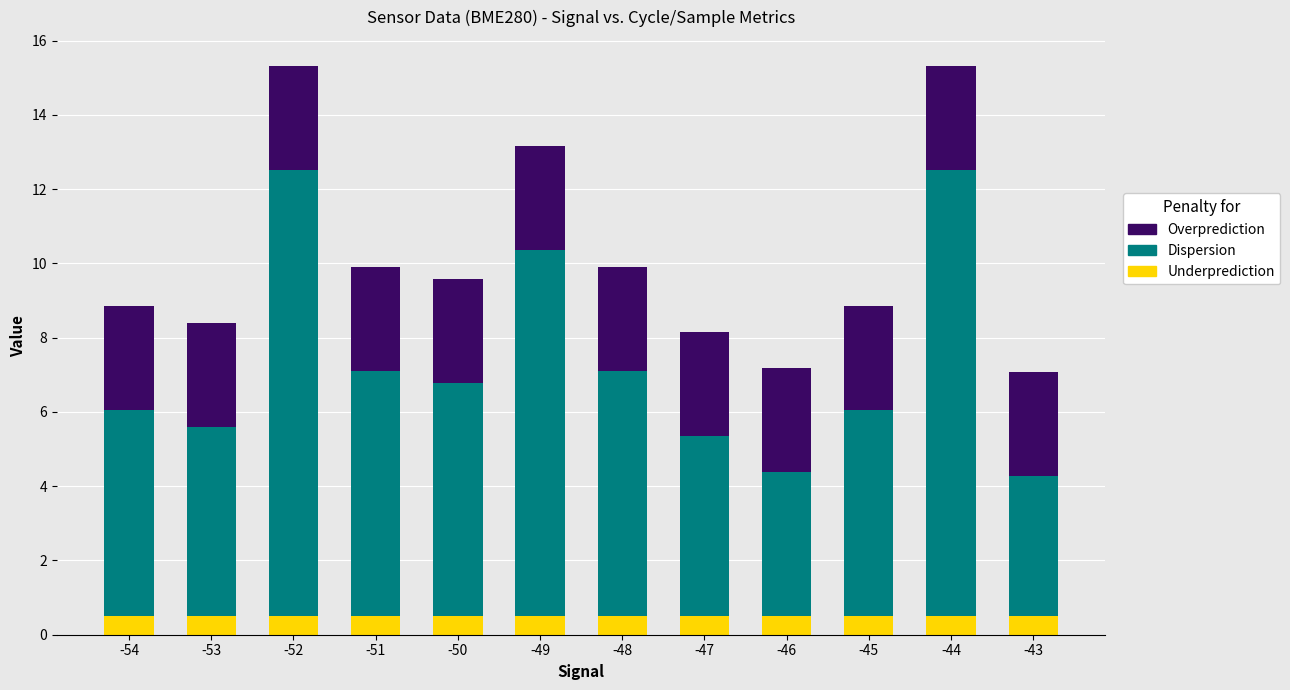

What is the highest value of the Underprediction series?

0.5